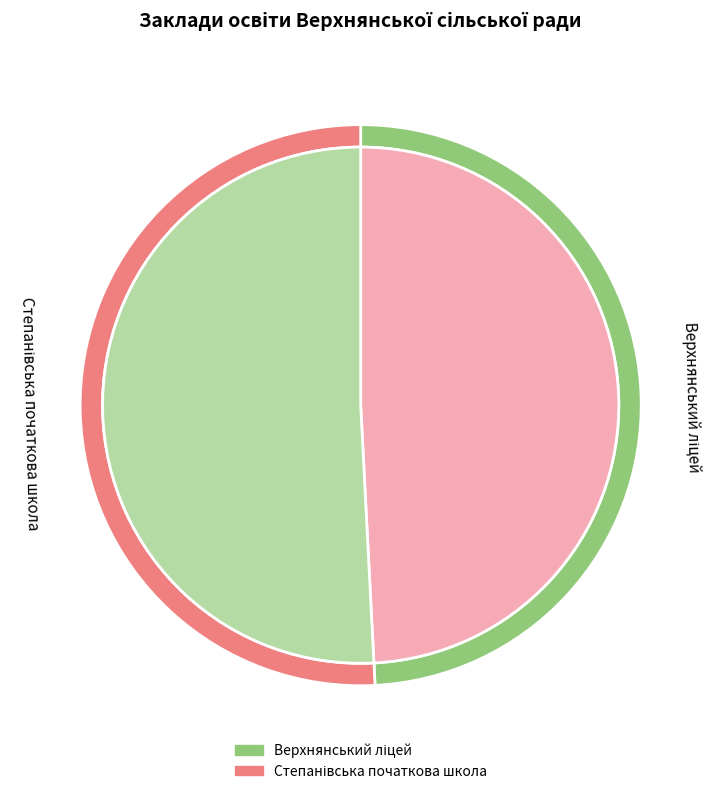

Which category has the biggest portion of the pie?

Степанівська початкова школа